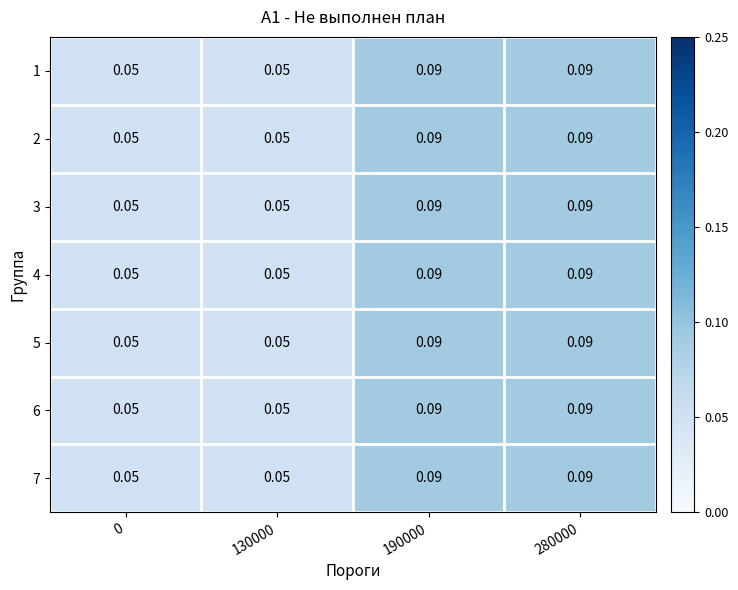

Is the value of 5 at 190000 greater than the value of 3 at 0?

Yes